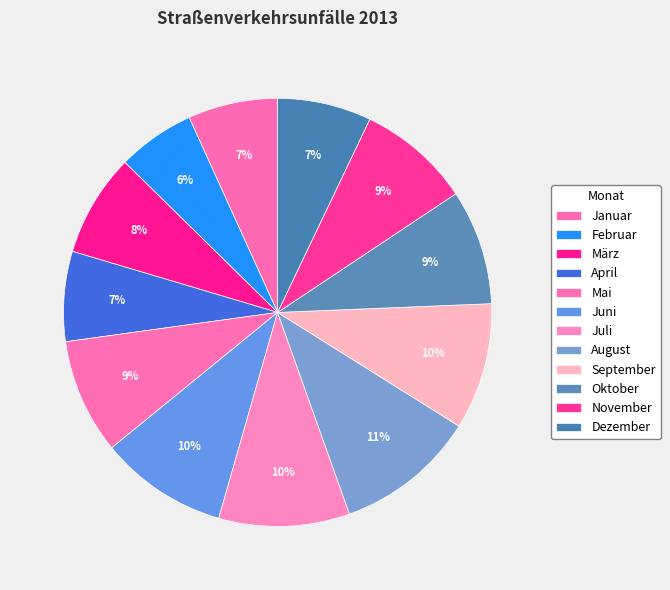

Count the number of slices in the pie.

12